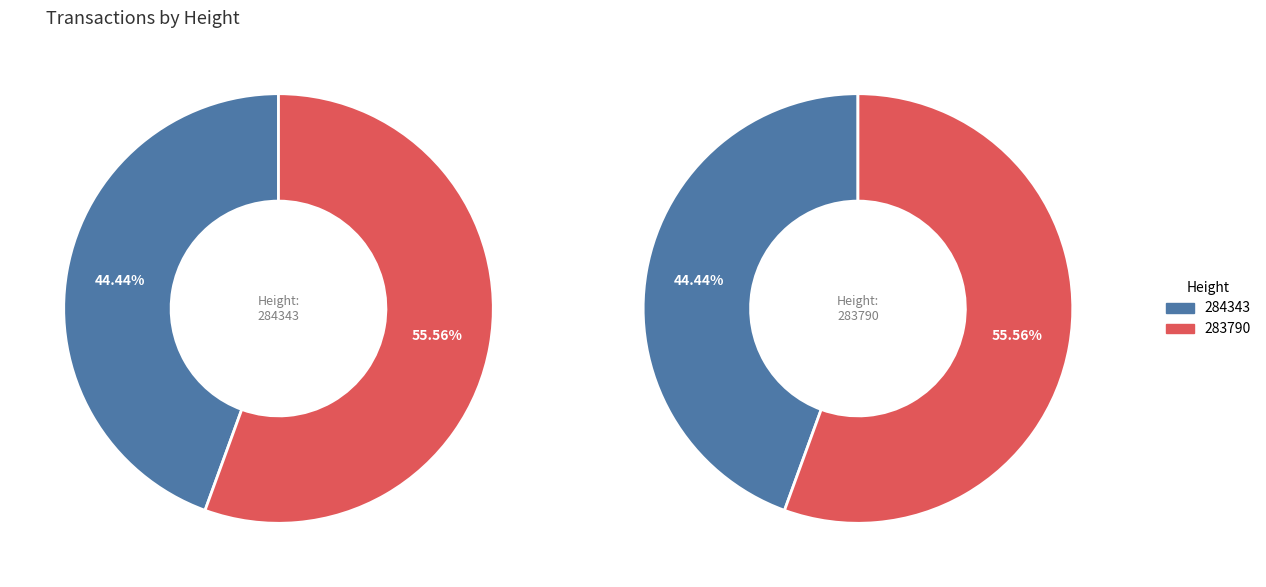

To the nearest percent, what is the average slice percentage?

50%